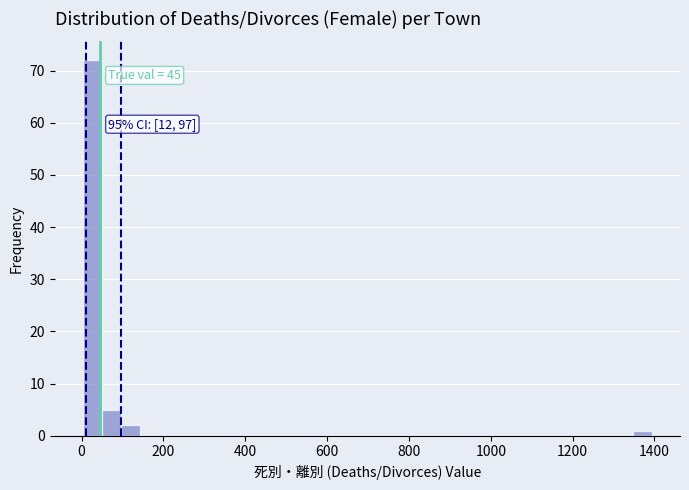

Around what value on the x-axis is the tallest bar? Give the approximate position of its centre, as read against the axis.

20